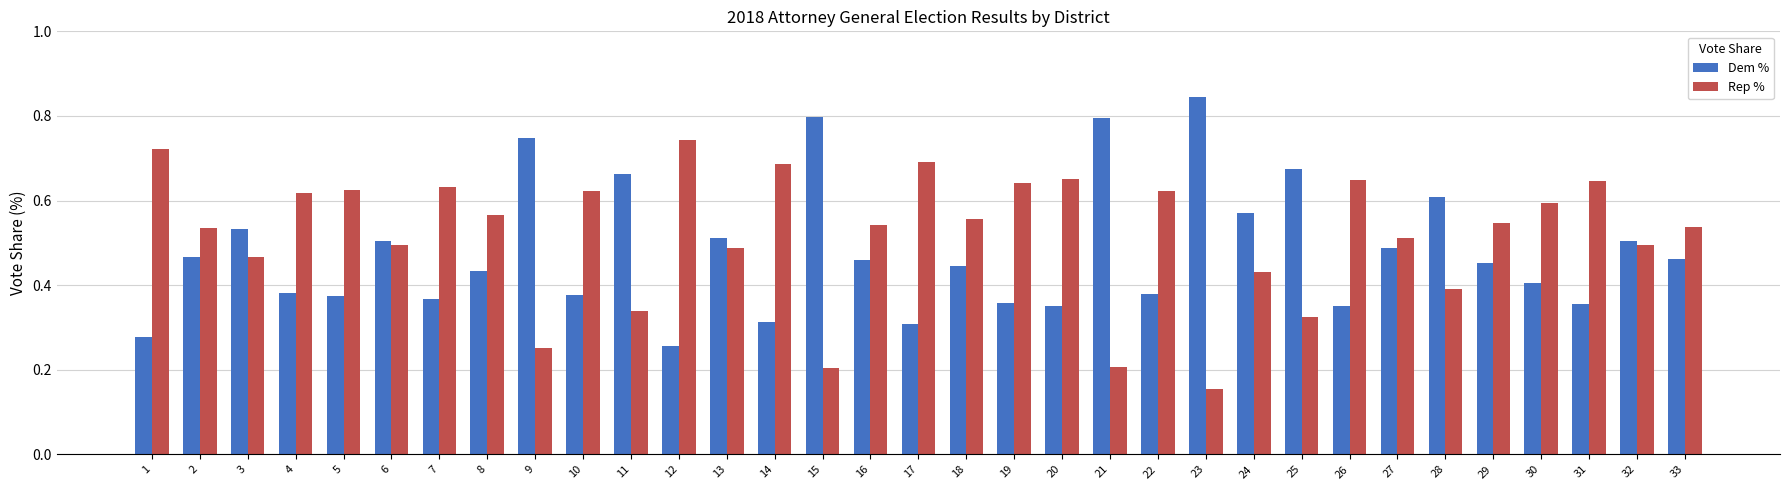

How many Dem % values are between 0 and 1?

33